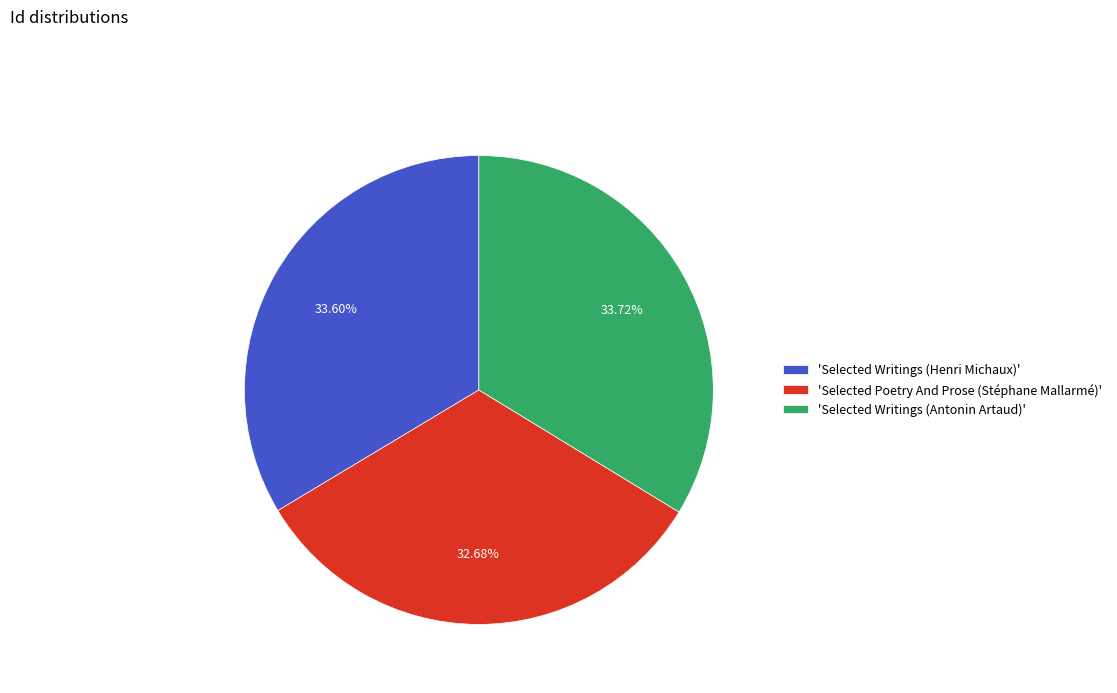

Which category has the smallest portion of the pie?

'Selected Poetry And Prose (Stéphane Mallarmé)'